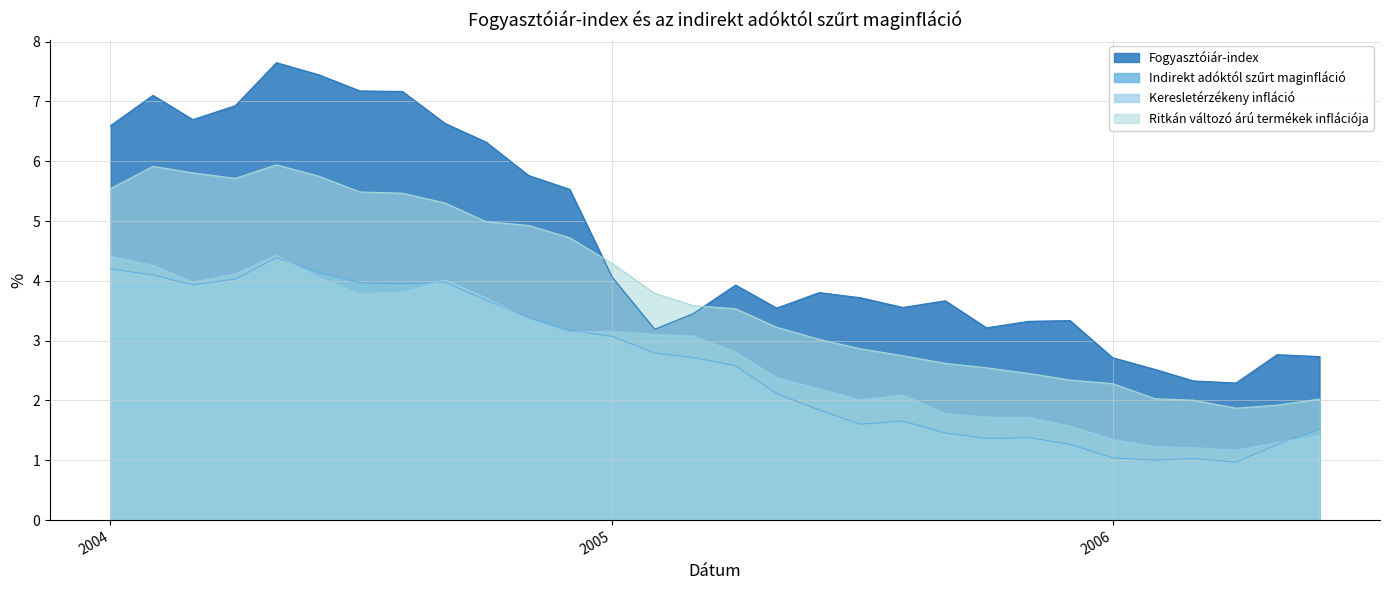

True or false: Keresletérzékeny infláció has more than 1 points higher than both neighbors.

True